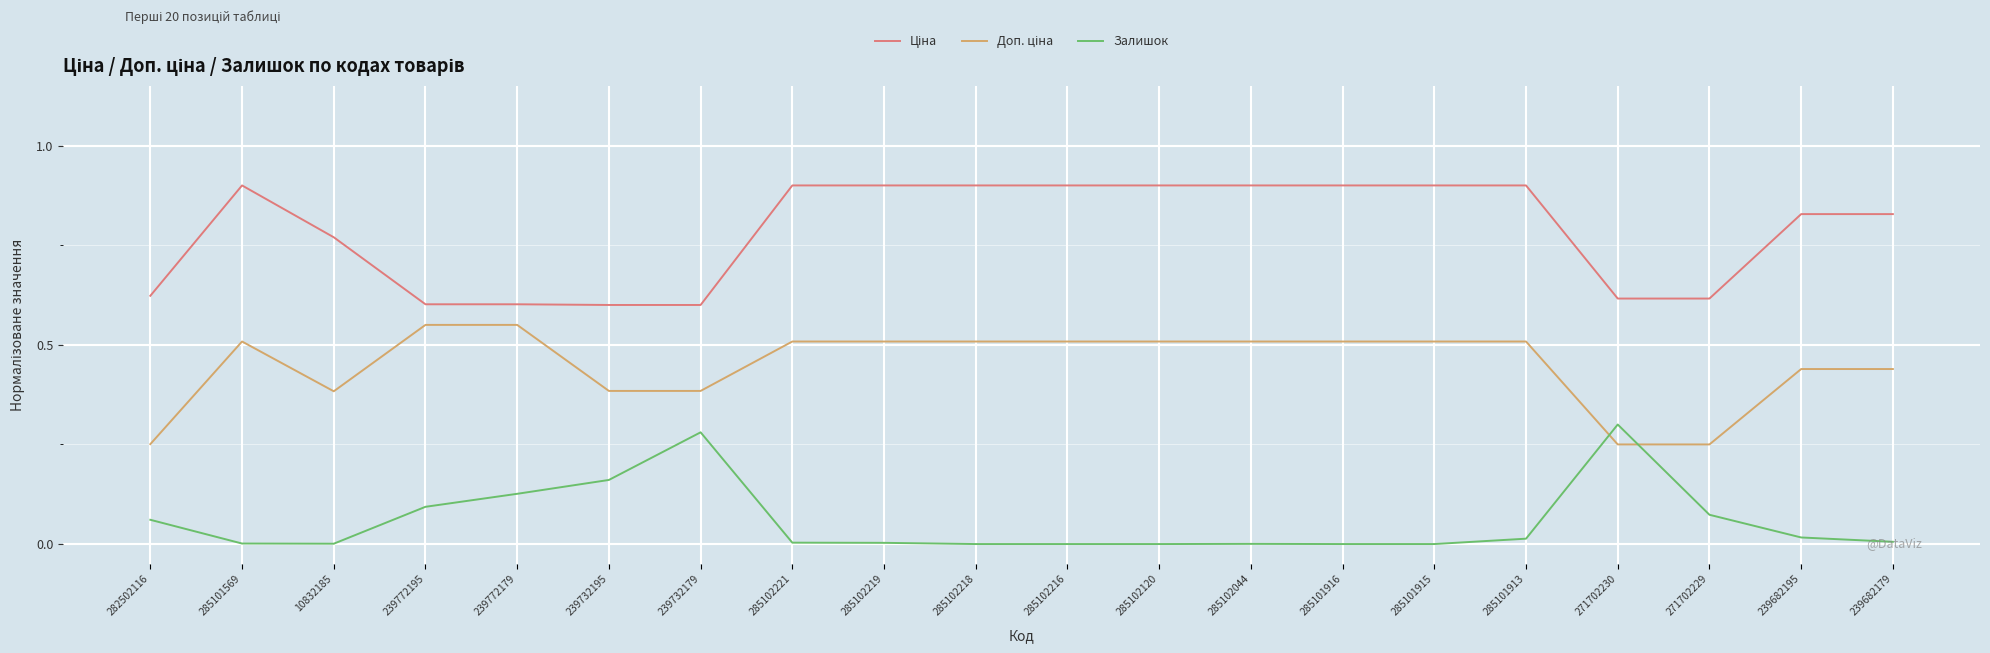

What position from the right is 271702230?

4